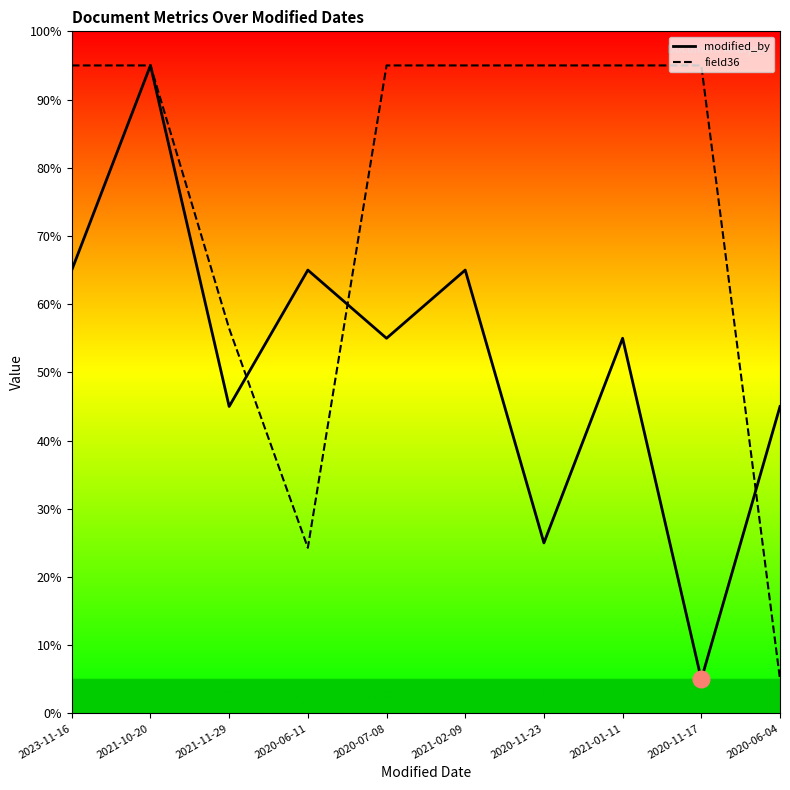

Is it true that field36 equals 151.3 at 2021-02-09?

False